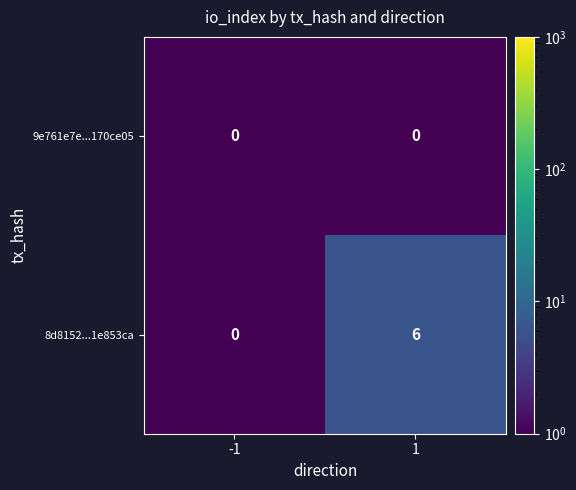

At which category is the sum across all series the highest?

1